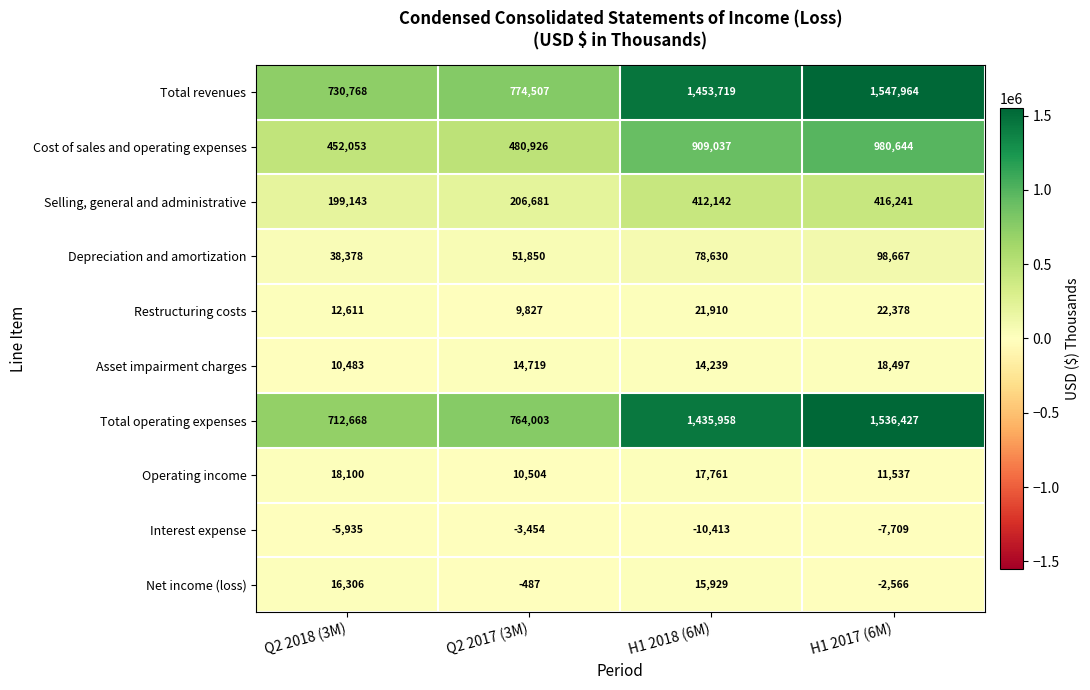

At which label is Net income (loss) closest to 6870?

Q2 2017 (3M)